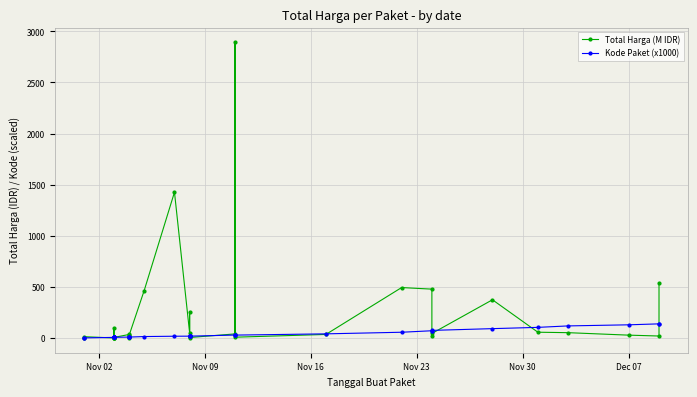

What are all the series names shown in the legend?

Total Harga (M IDR), Kode Paket (x1000)